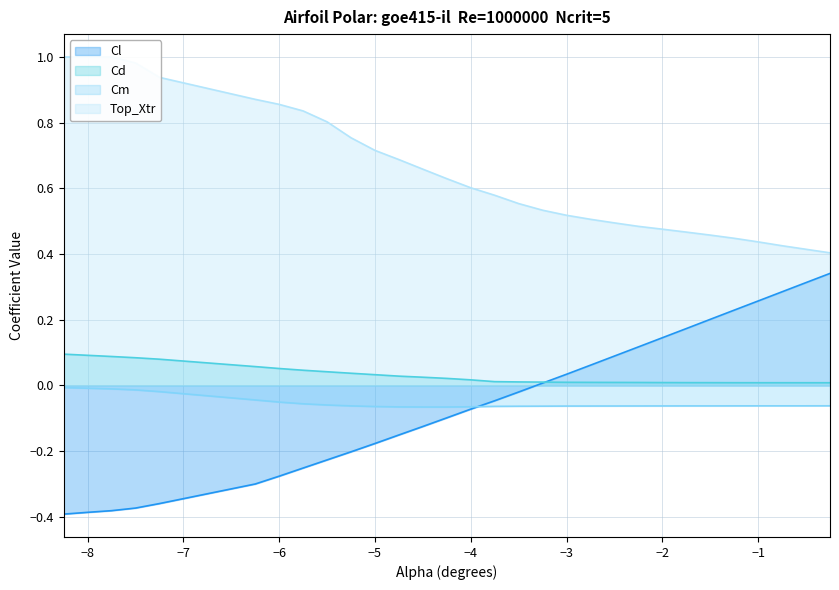

True or false: Cd and Cm cross at least once.

False